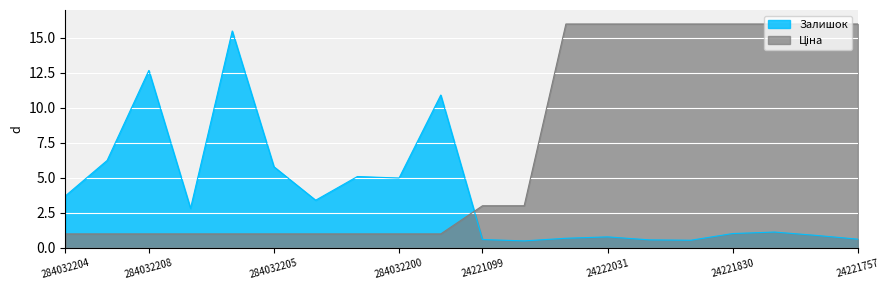

How many data points in Ціна are above 3?

10